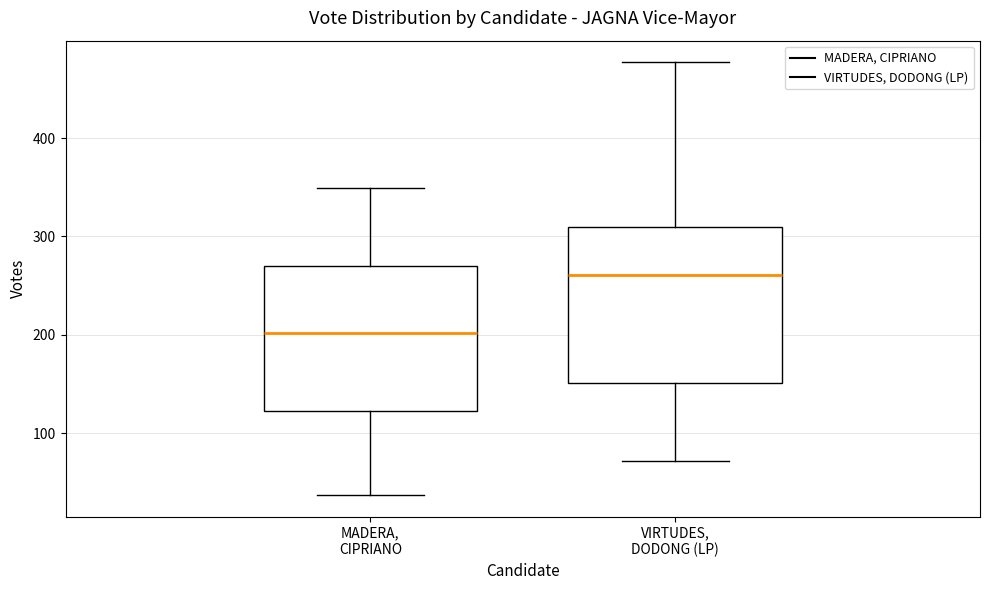

Reading left to right, transcribe this box plot: for each box, give where its median line is, the range the box spans, and where its two whiskers end, as read against the y-axis. The values are not printed on the chart, so give them approximately, as read against the axis.

MADERA, CIPRIANO: median 200, box 120 to 270, whiskers 40 to 350
VIRTUDES, DODONG (LP): median 260, box 150 to 310, whiskers 70 to 480